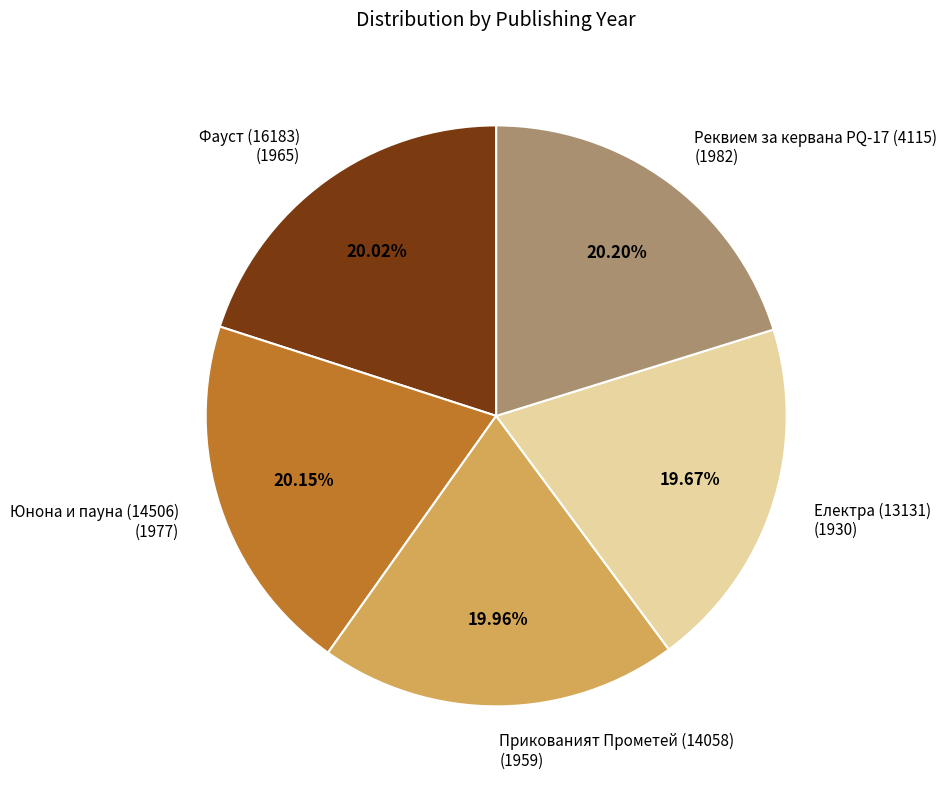

True or false: Реквием за кервана PQ-17 (4115) accounts for 20% of the total.

True